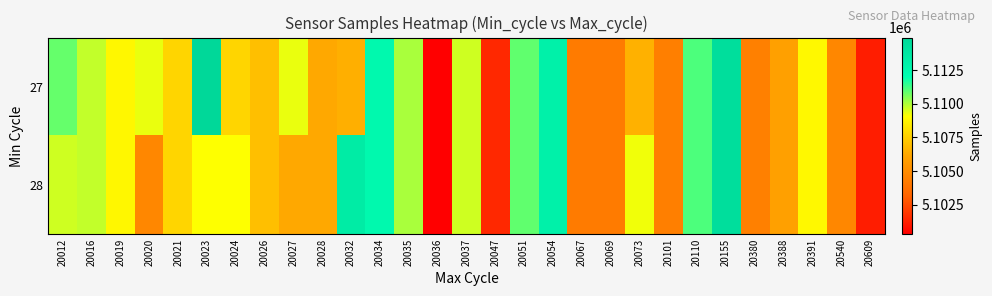

Which category has the lowest value across all series?

20036